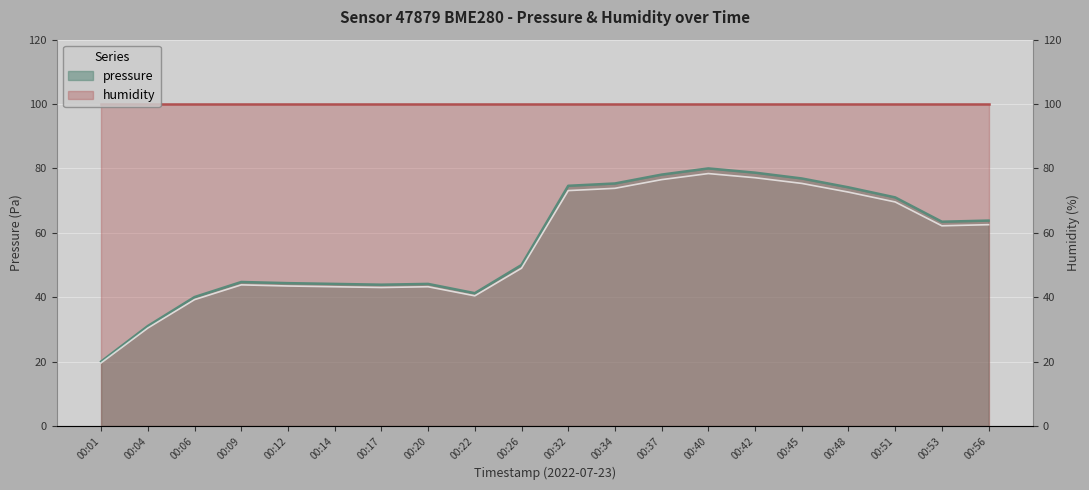

What is the value of the 18th point from the left?

71.0